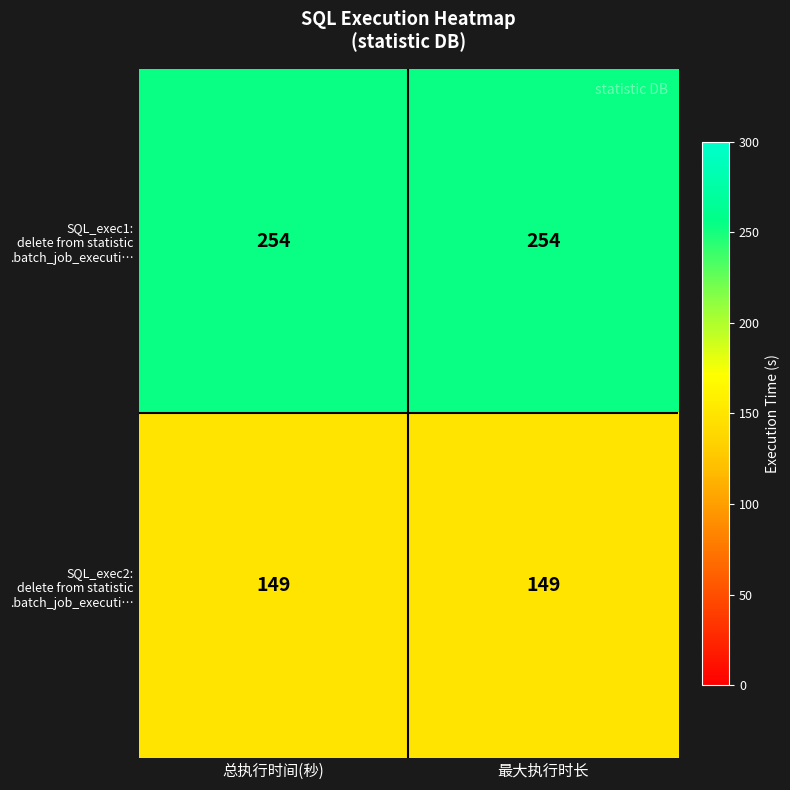

What is the difference between the highest and lowest values at 总执行时间(秒)?

105